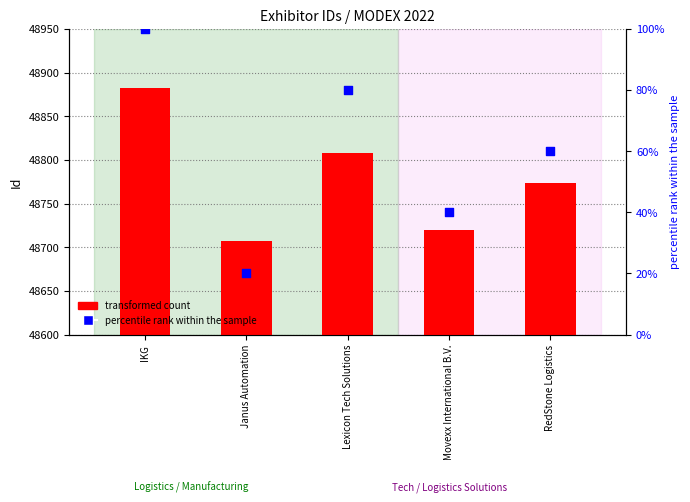

What is the total value across all series at Janus Automation?

48727